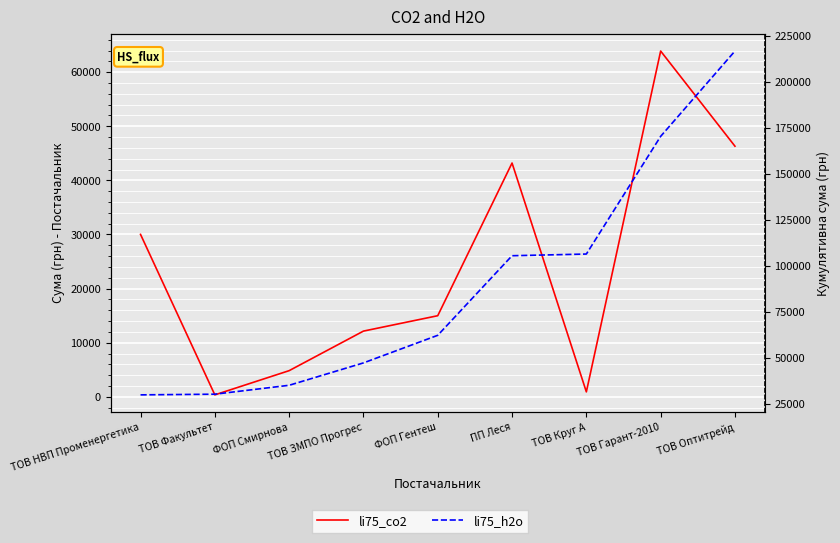

At ФОП Смирнова, list the series in order from smallest to largest.

li75_co2, li75_h2o